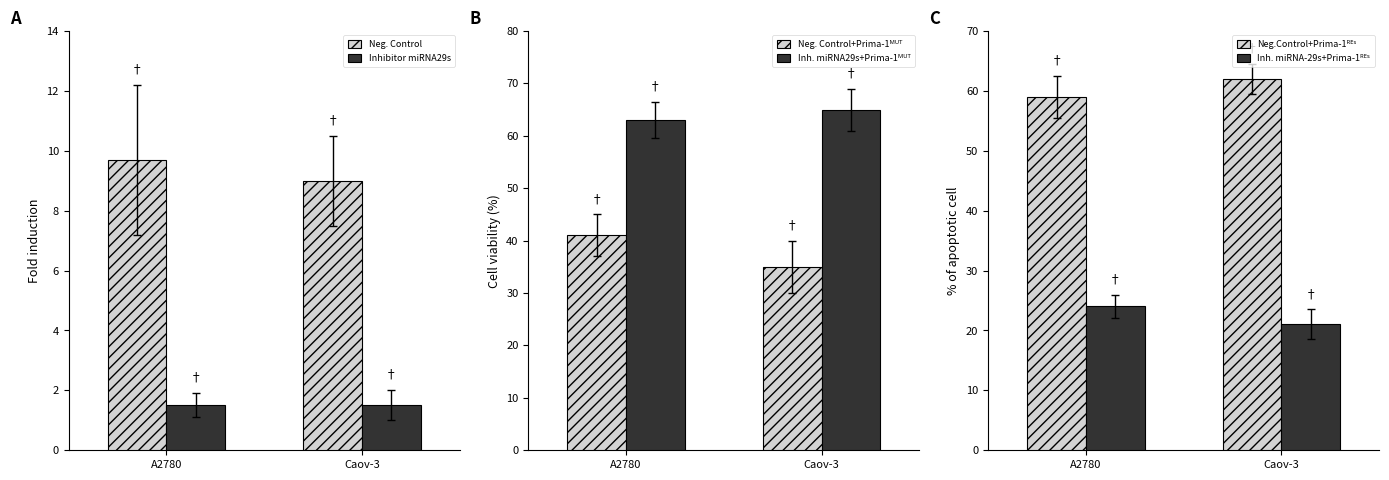

What is the total value across all series at A2780?

198.2